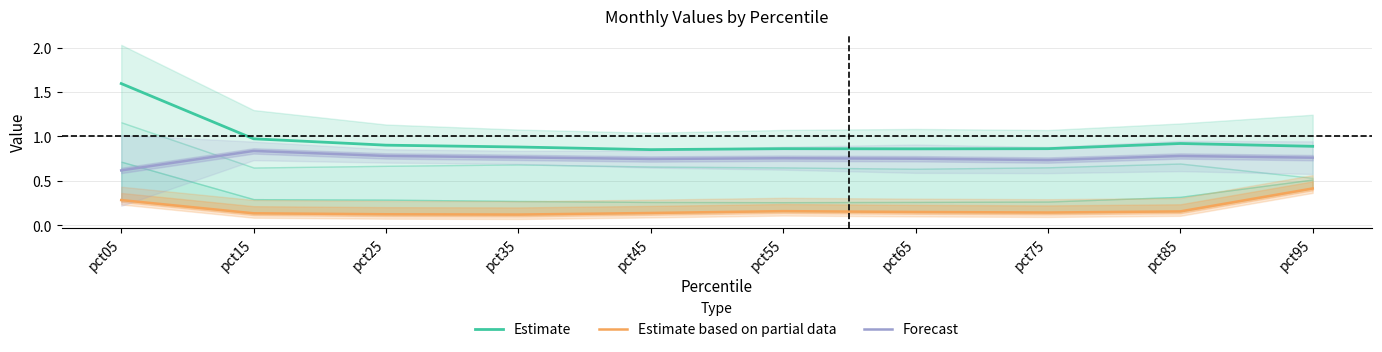

At pct65, list the series in order from largest to smallest.

Estimate, Forecast, Estimate based on partial data